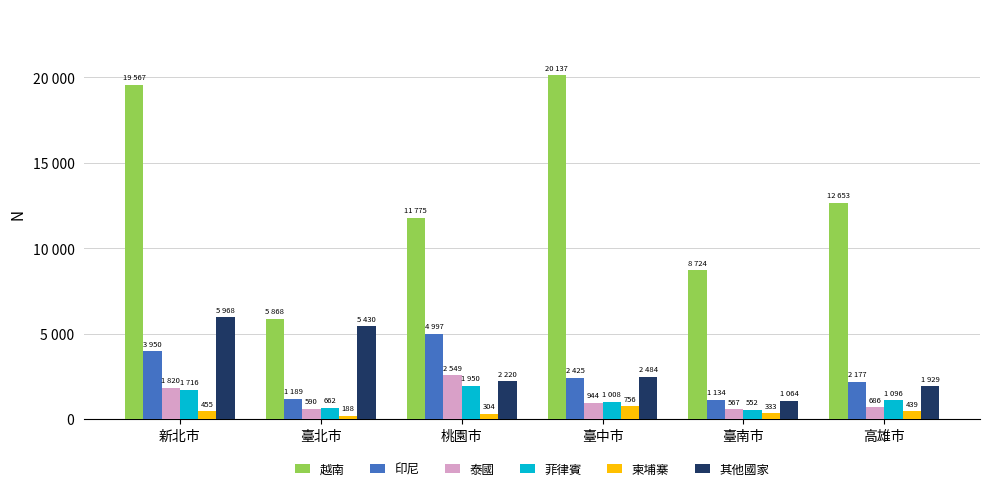

What is the difference between the second highest and minimum values in the 越南 series?

13699